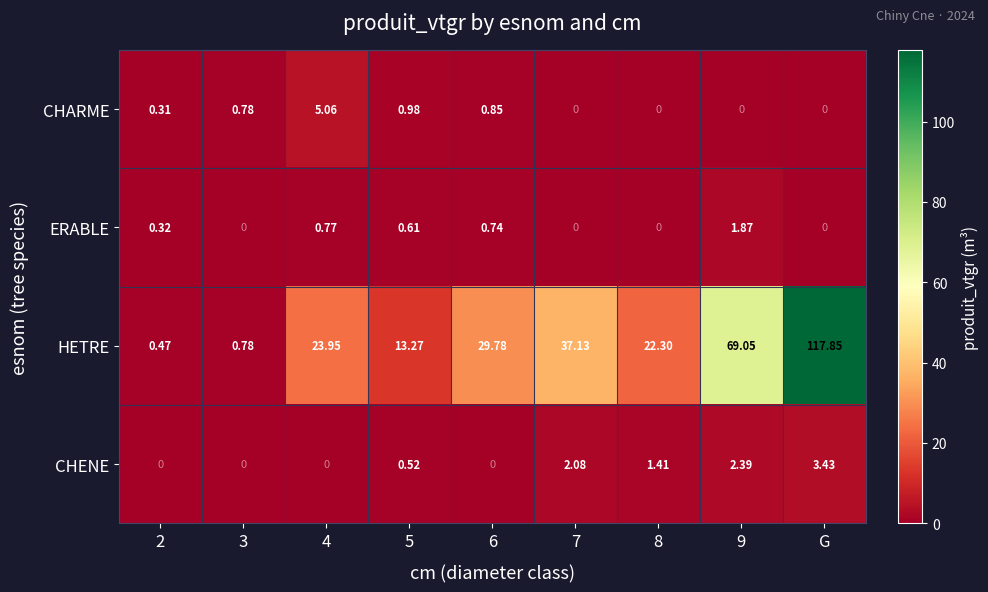

Which series has the largest total across all categories?

HETRE